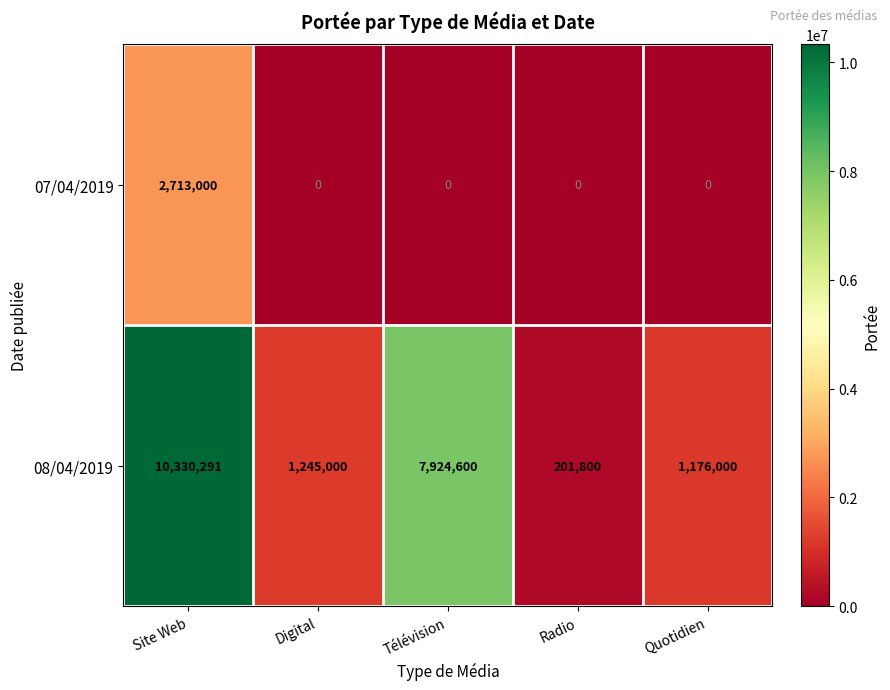

What is the difference between the maximum and minimum values in the 07/04/2019 series?

2713000